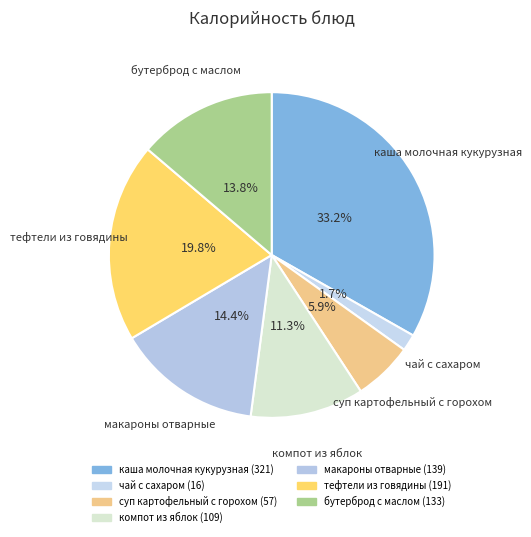

Count the number of slices in the pie.

7